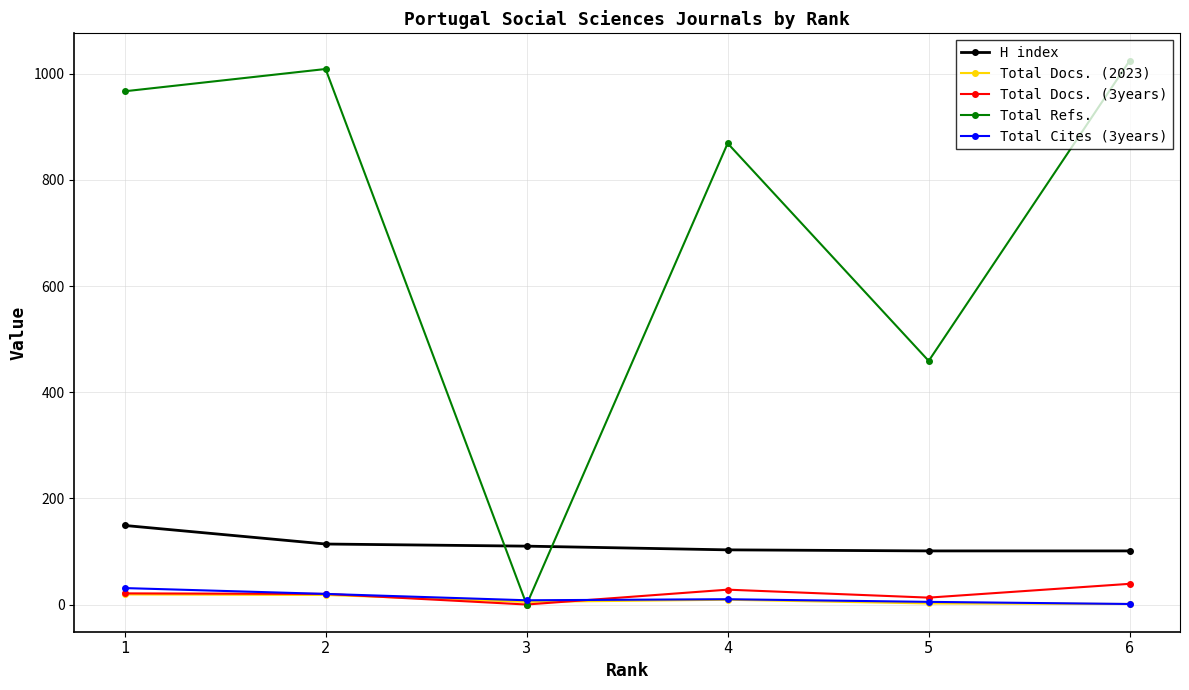

Which category has the highest value across all series?

6